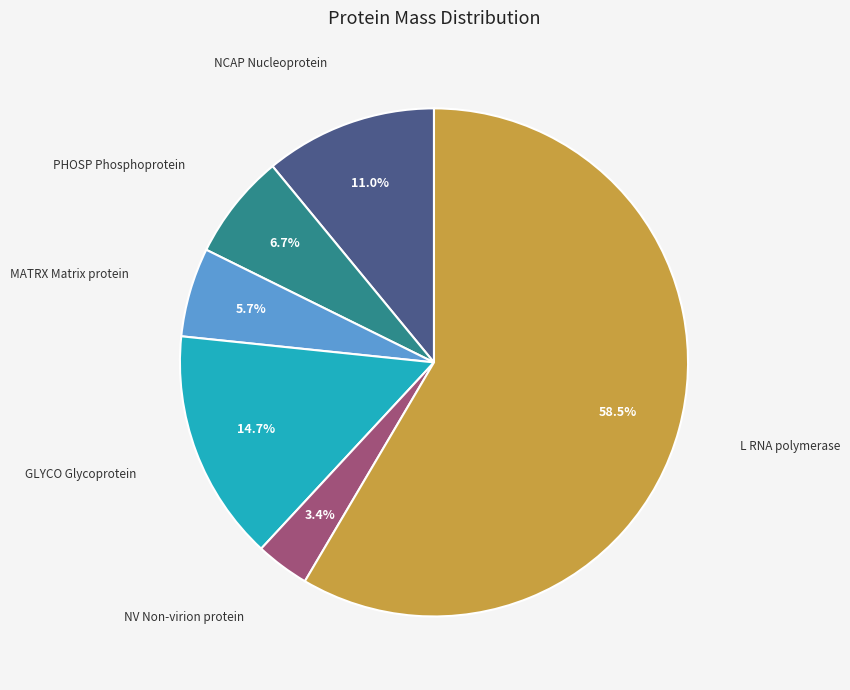

What is the majority slice?

L RNA polymerase